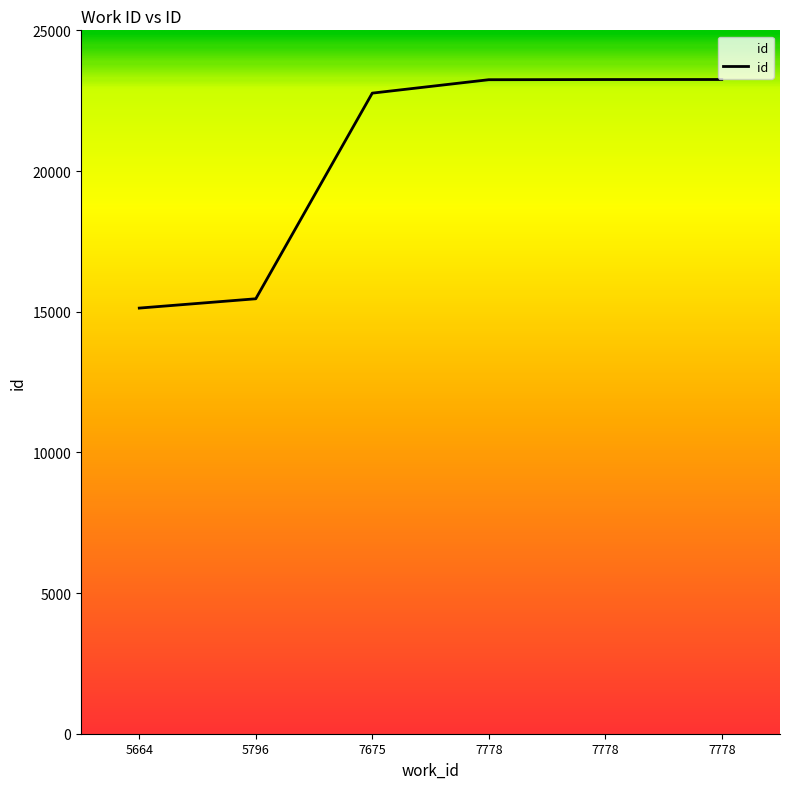

Rank the categories by value from highest to lowest.

7778, 7778, 7778, 7675, 5796, 5664